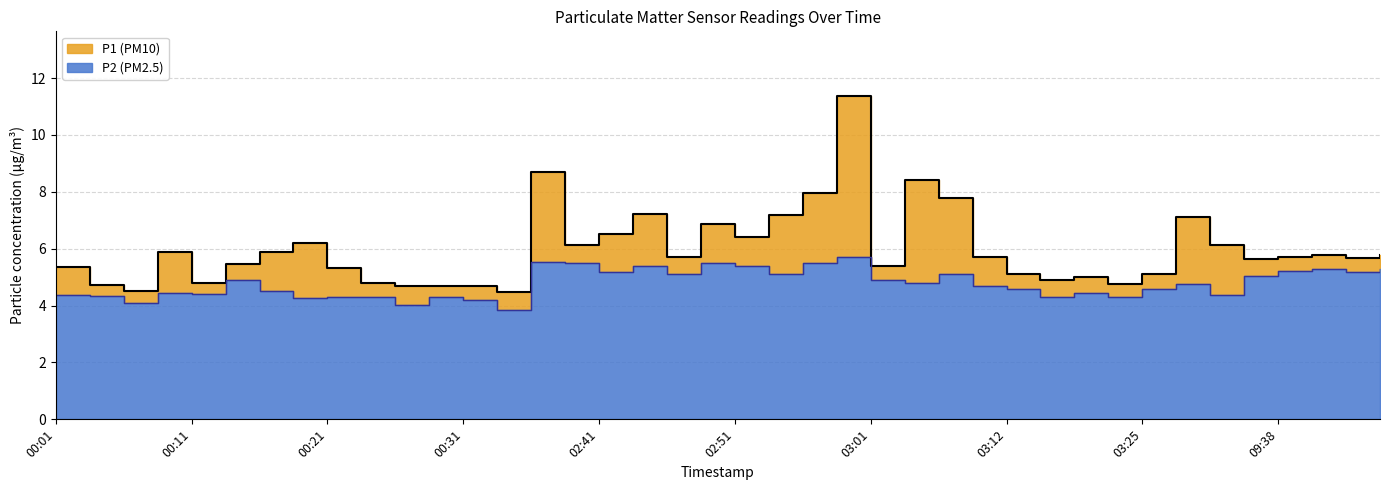

Which series changed the most between 09:38 and 09:43?

P1